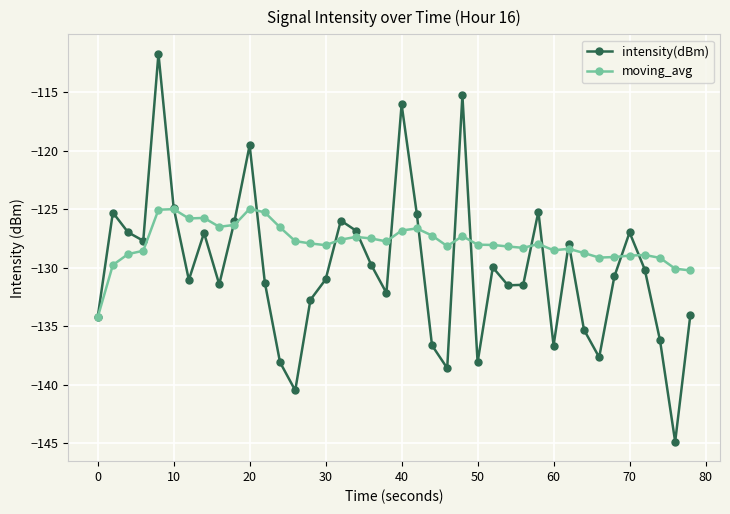

List the series in order of their peak value, highest first.

intensity(dBm), moving_avg